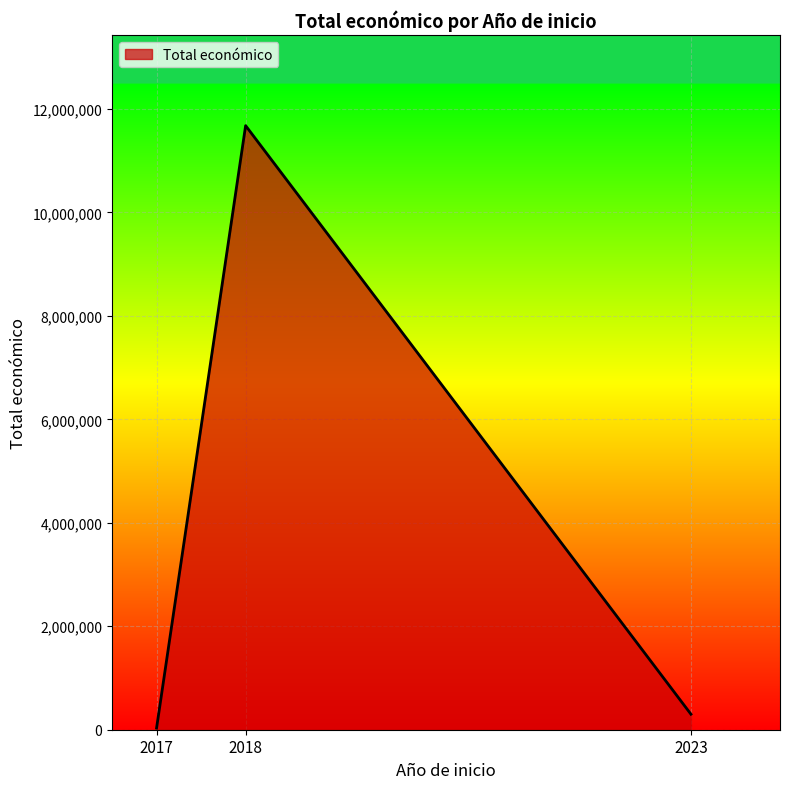

Which label corresponds to the largest value in the chart?

2018